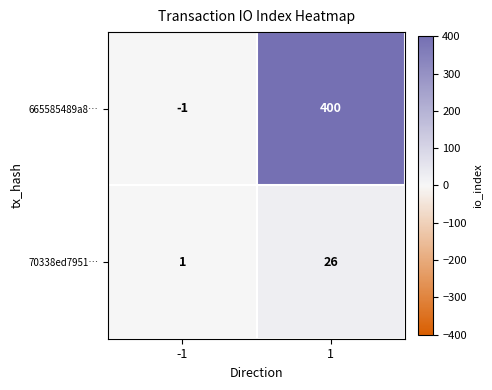

What is the maximum value for 70338ed7951…?

26